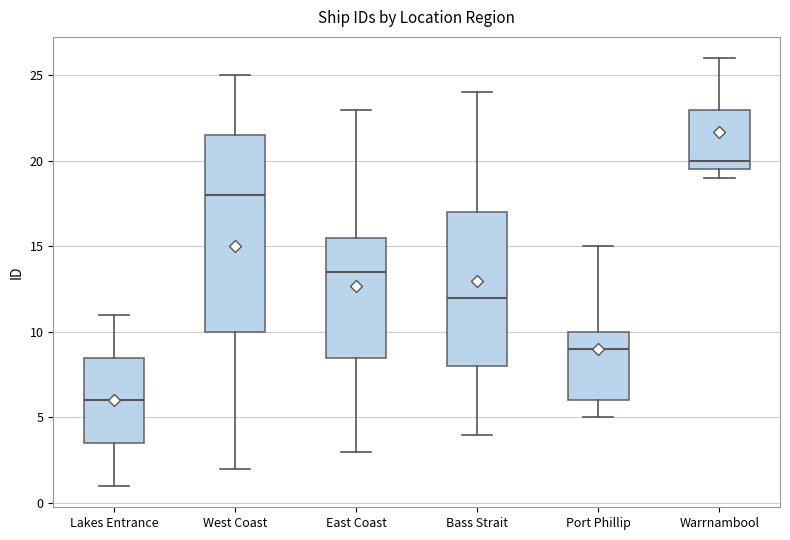

Reading left to right, read every box against the y-axis: the position of its median line, the range the box covers, and the ends of its whiskers. The values are not printed on the chart, so give them approximately, as read against the axis.

Lakes Entrance: median 6.0, box 3.5 to 8.5, whiskers 1.0 to 11.0
West Coast: median 18.0, box 10.0 to 21.5, whiskers 2.0 to 25.0
East Coast: median 13.5, box 8.5 to 15.5, whiskers 3.0 to 23.0
Bass Strait: median 12.0, box 8.0 to 17.0, whiskers 4.0 to 24.0
Port Phillip: median 9.0, box 6.0 to 10.0, whiskers 5.0 to 15.0
Warrnambool: median 20.0, box 19.5 to 23.0, whiskers 19.0 to 26.0